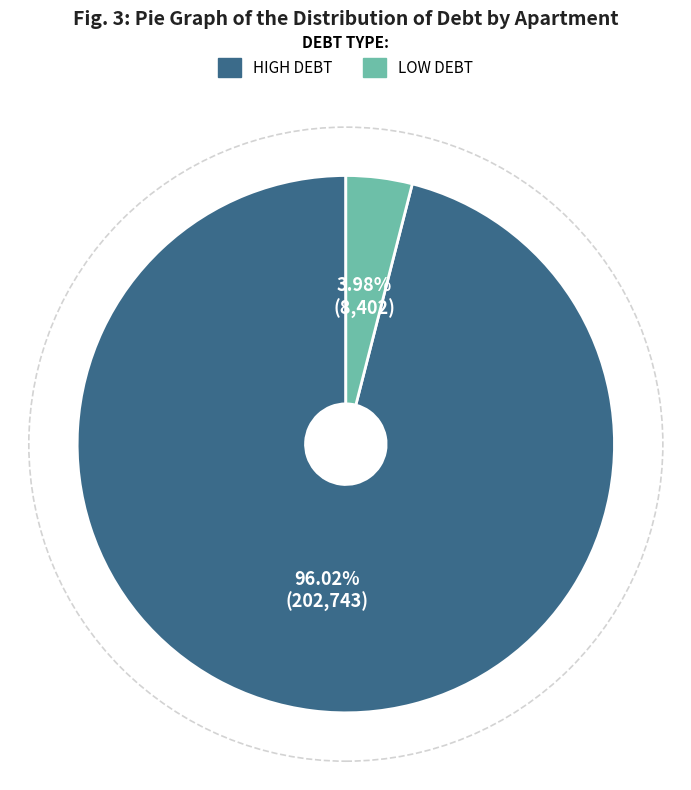

Is there any slice that represents more than half of the pie?

Yes